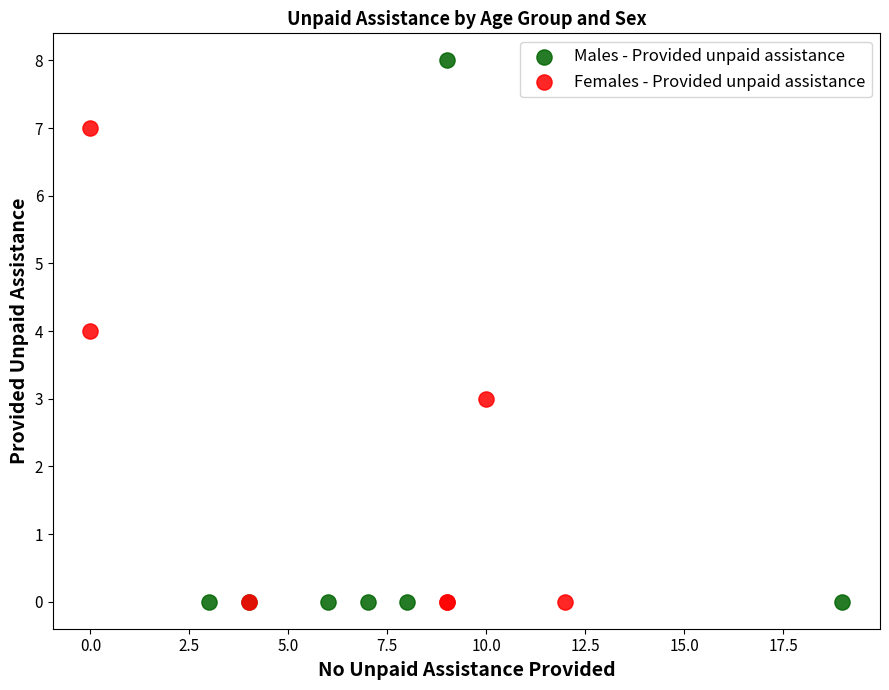

Which series contains the highest Y value?

Males - Provided unpaid assistance